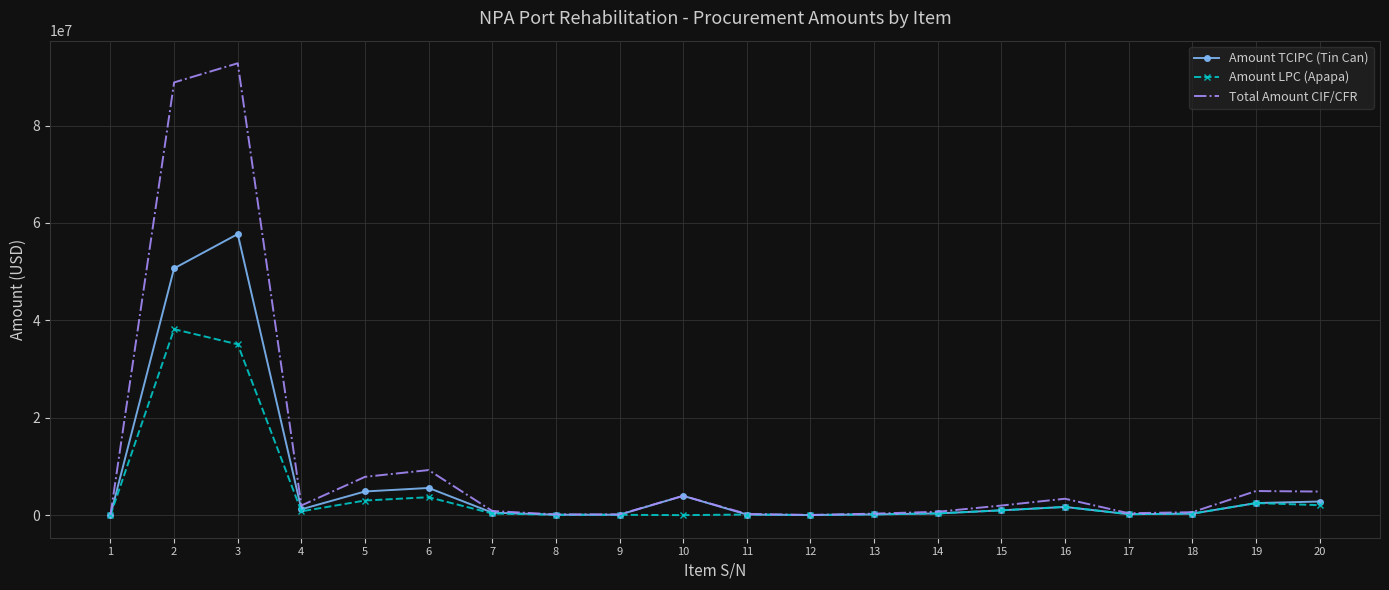

Rank the series by their maximum value, from lowest to highest.

Amount LPC (Apapa), Amount TCIPC (Tin Can), Total Amount CIF/CFR